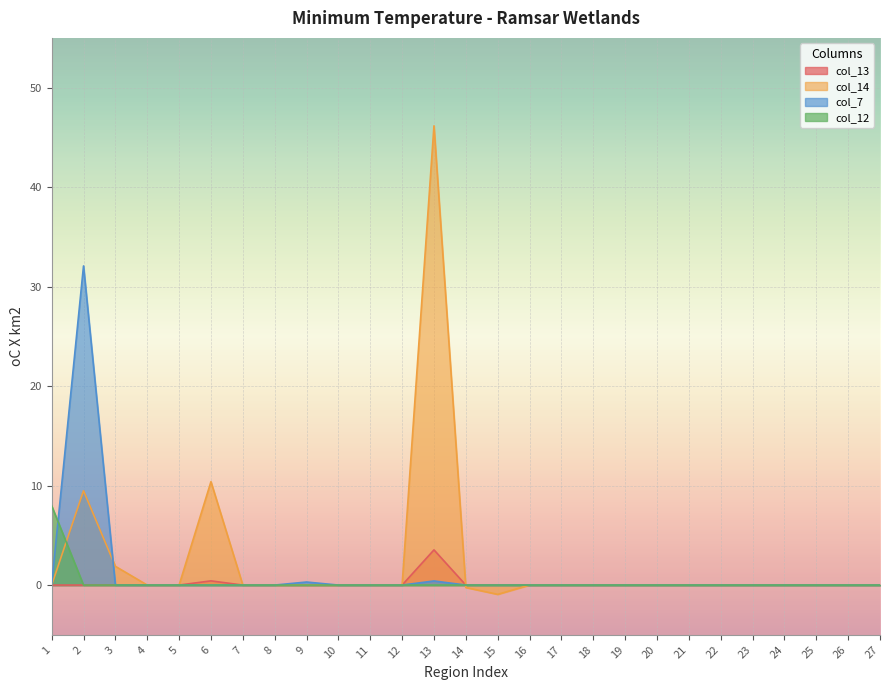

Is it true that col_7 equals 0.0 at 8?

True